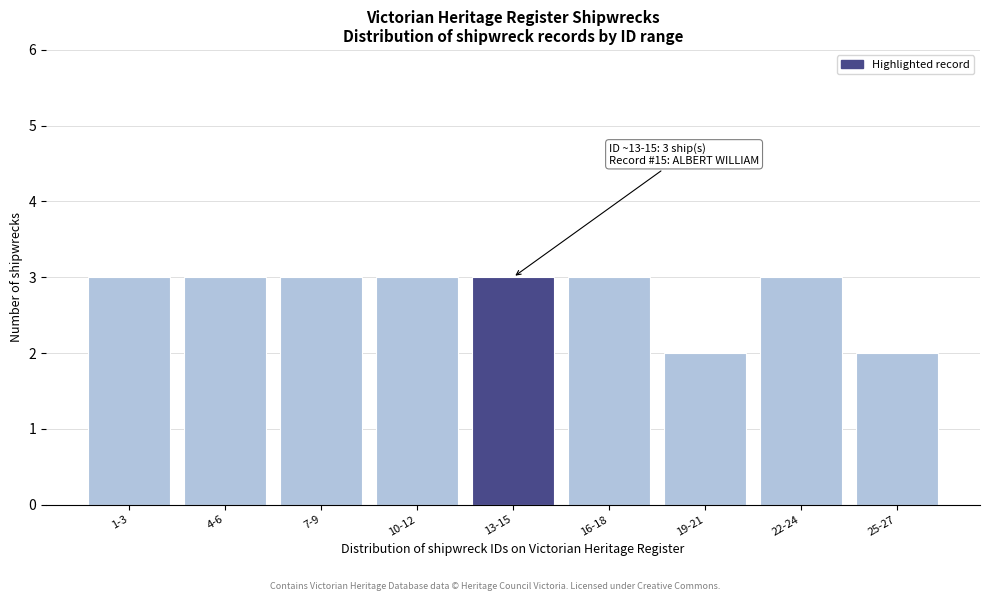

Reading left to right, what are all the values shown in this chart?

3	3	3	3	3	3	2	3	2